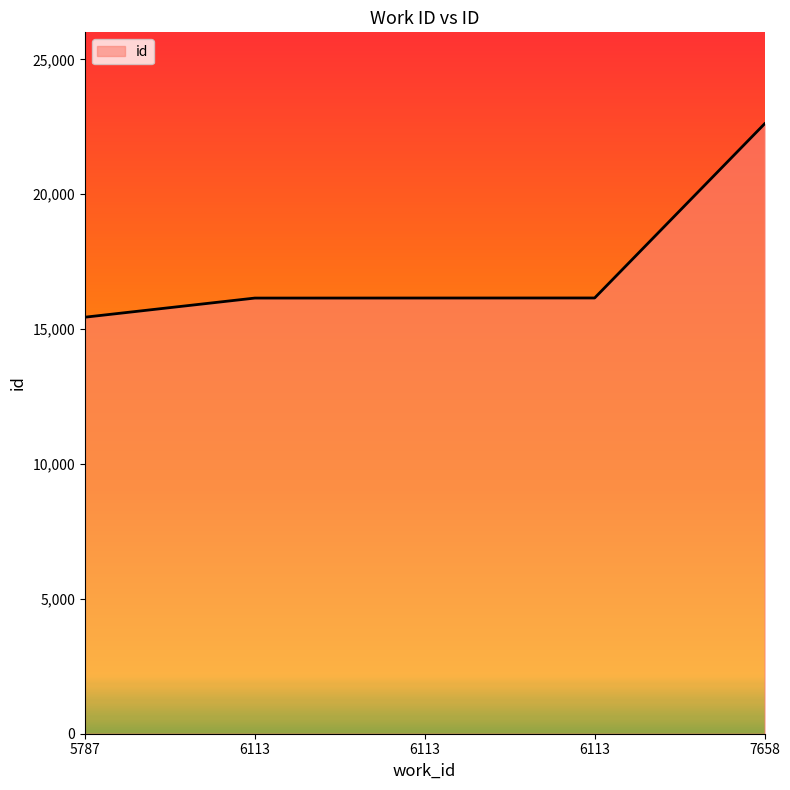

Is it true that the value at 6113 is 10686?

False